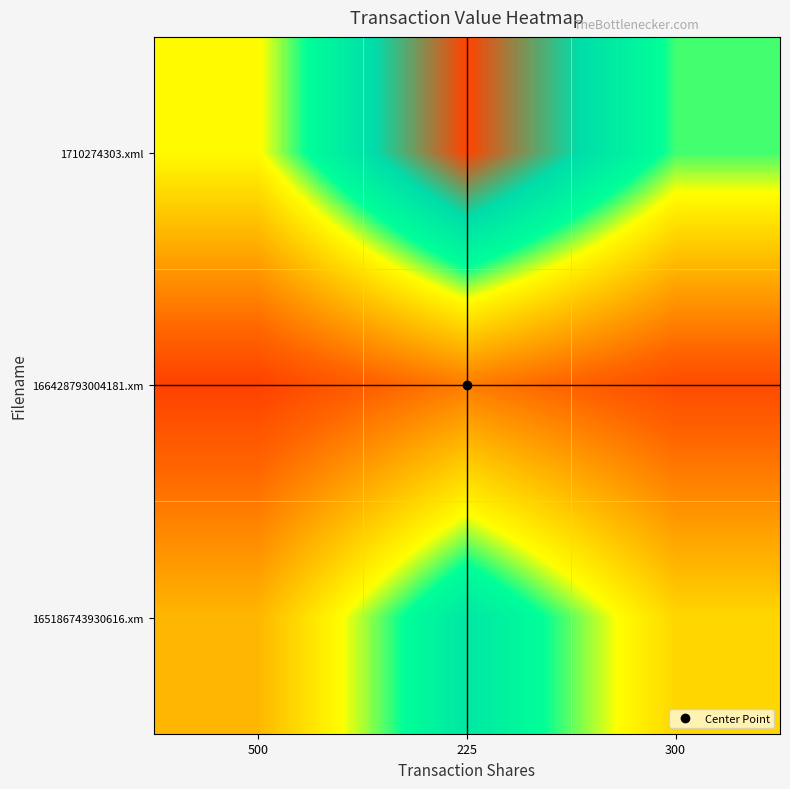

How many distinct data groups are displayed?

3